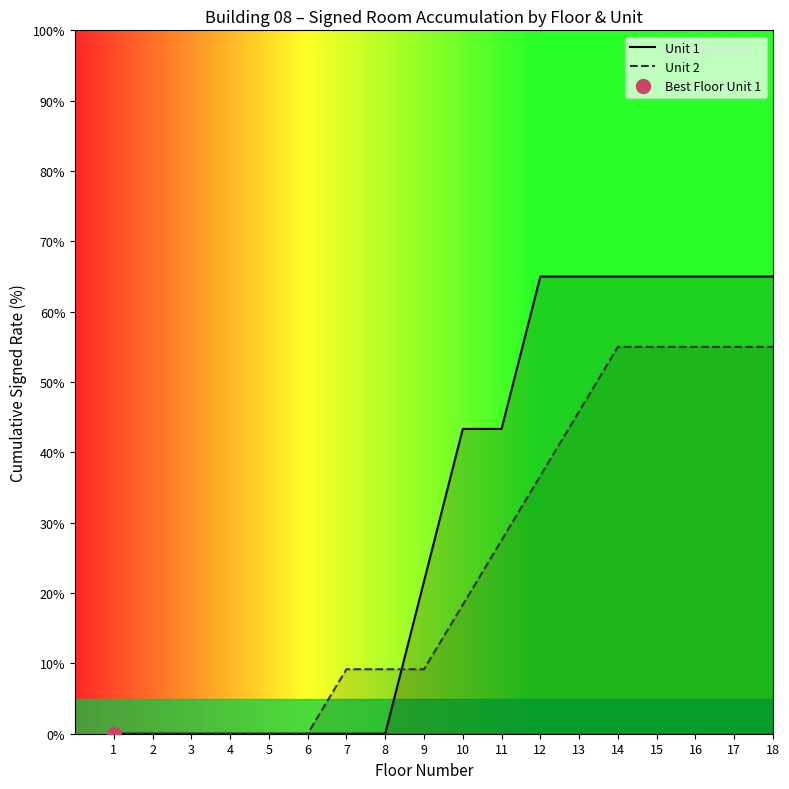

The Unit 2 series shows 0.0 at 6. True or false?

True